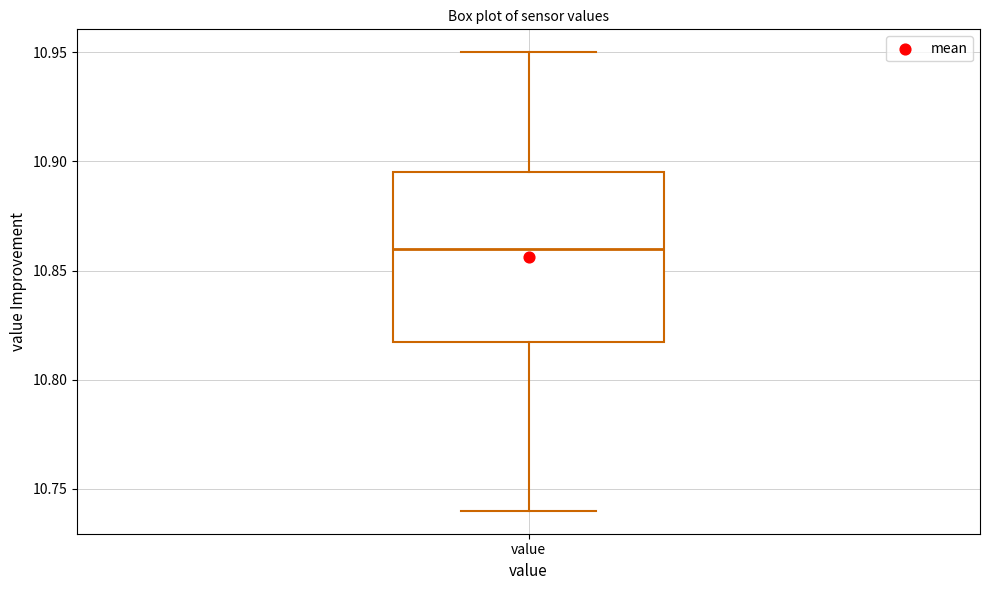

Read this box plot against the y-axis: the position of the median line, the range covered by the box, and the ends of both whiskers. The values are not printed on the chart, so give them approximately, as read against the axis.

median 10.860, box 10.820 to 10.895, whiskers 10.740 to 10.950